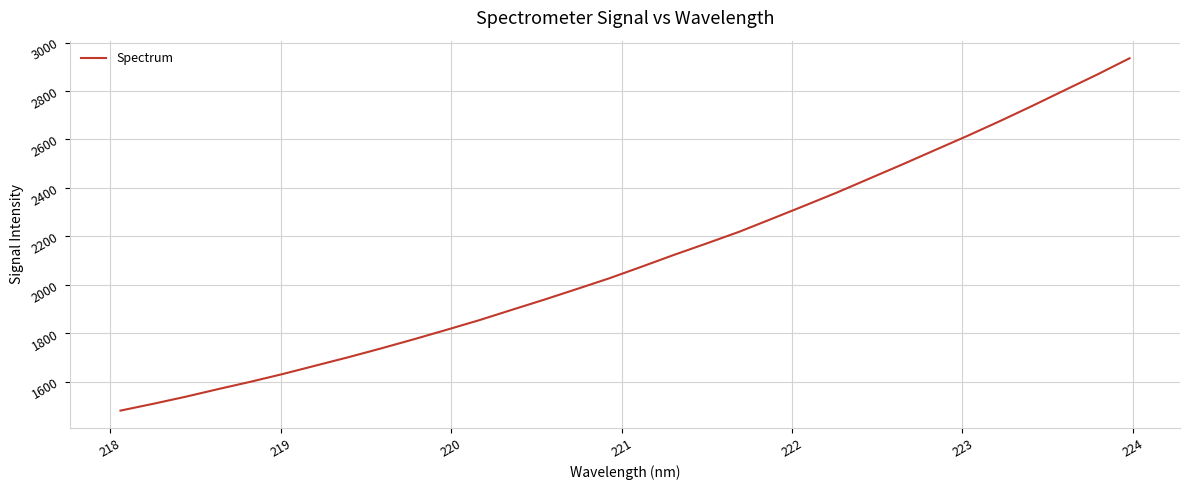

What is the maximum value shown in the chart?

2935.1